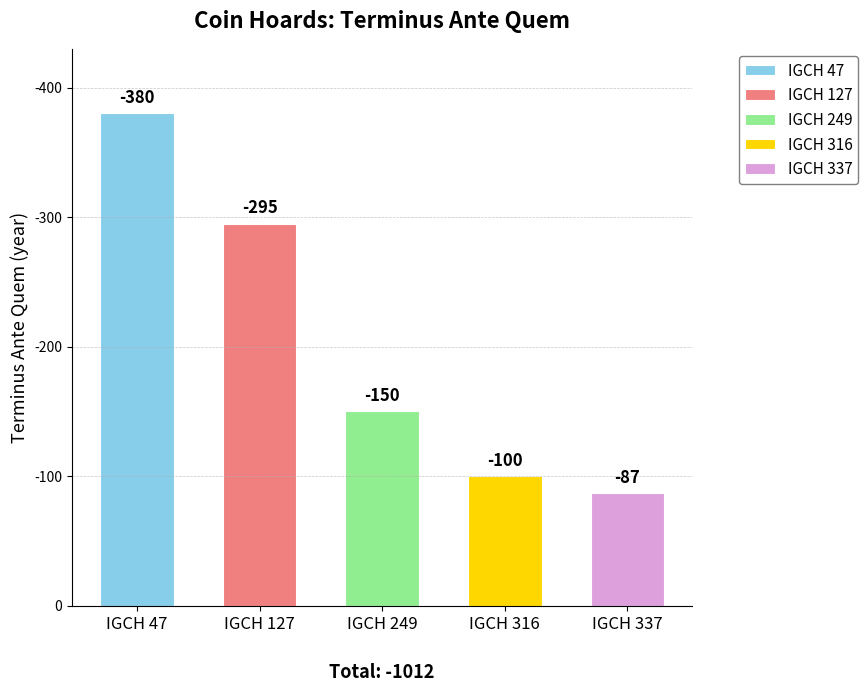

How many values are below -150?

2